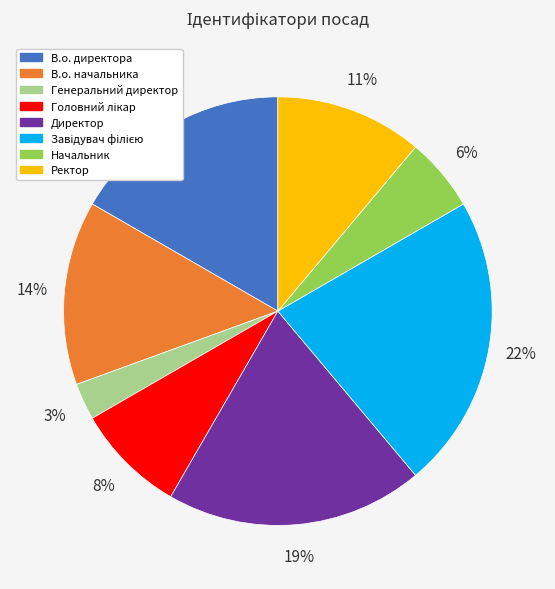

Is there a majority slice in this chart?

No